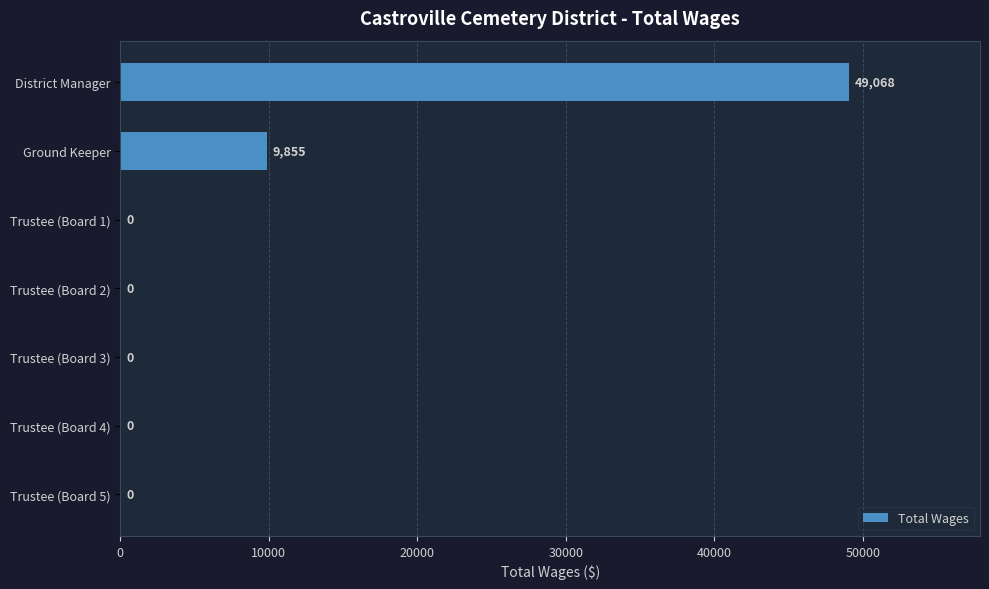

What is the change in value from District Manager to Trustee (Board 5)?

-49068